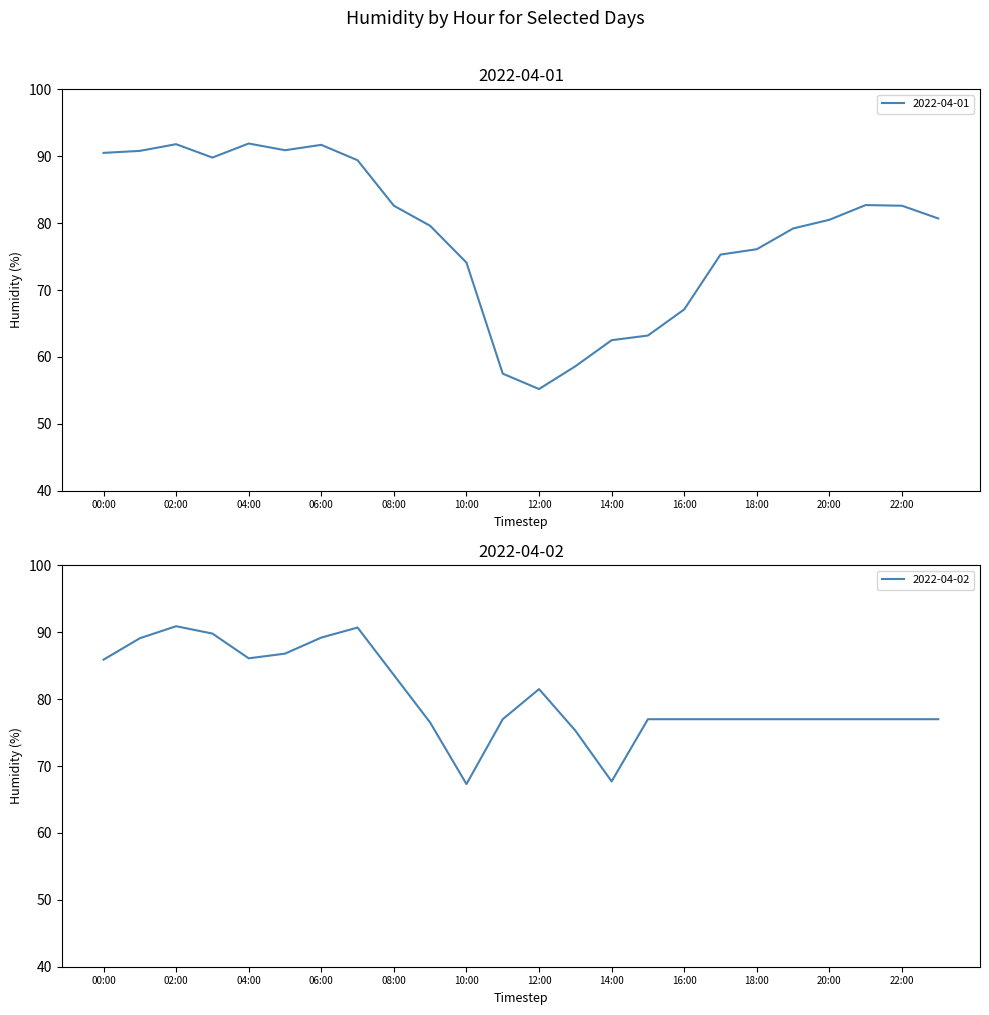

At which category is the sum across all series the highest?

02:00